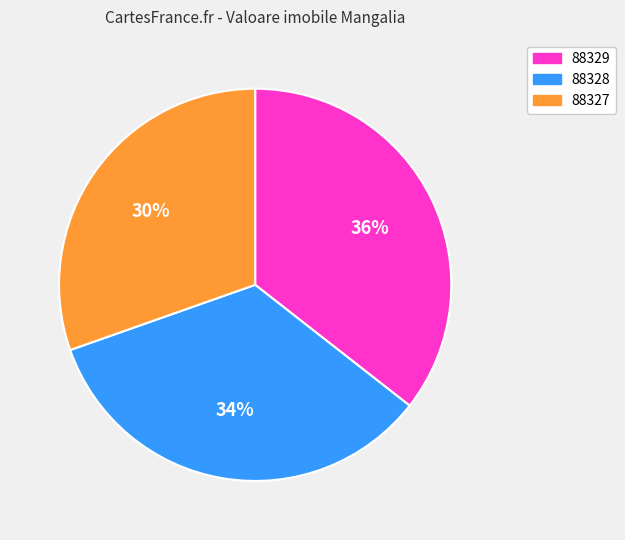

What is the largest slice in the pie chart?

88329